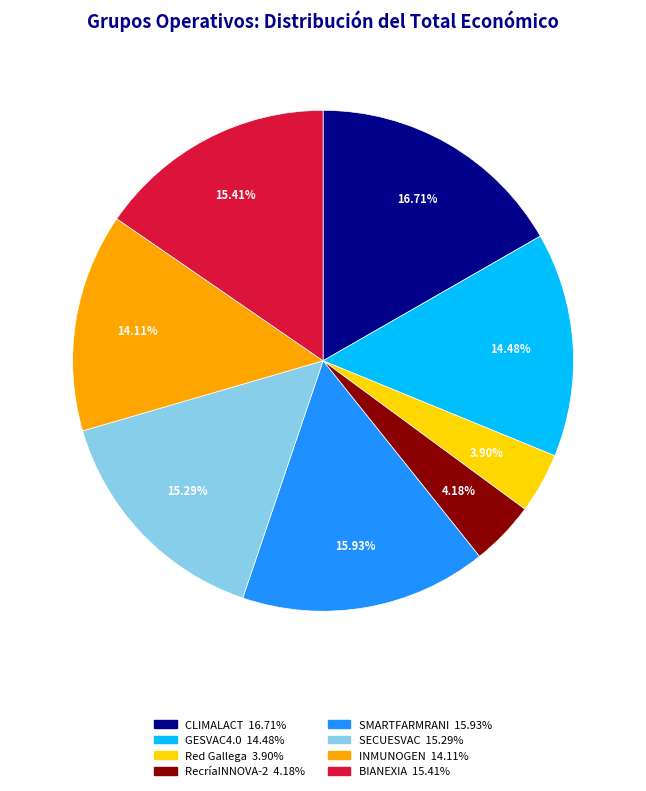

Combined, what portion of the pie is CLIMALACT and INMUNOGEN?

30.8%